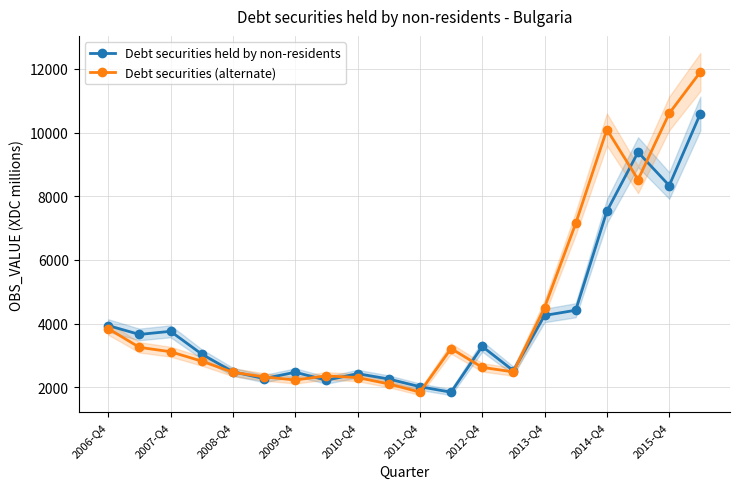

Where is Debt securities held by non-residents nearest to the value 6219?

2014-Q4